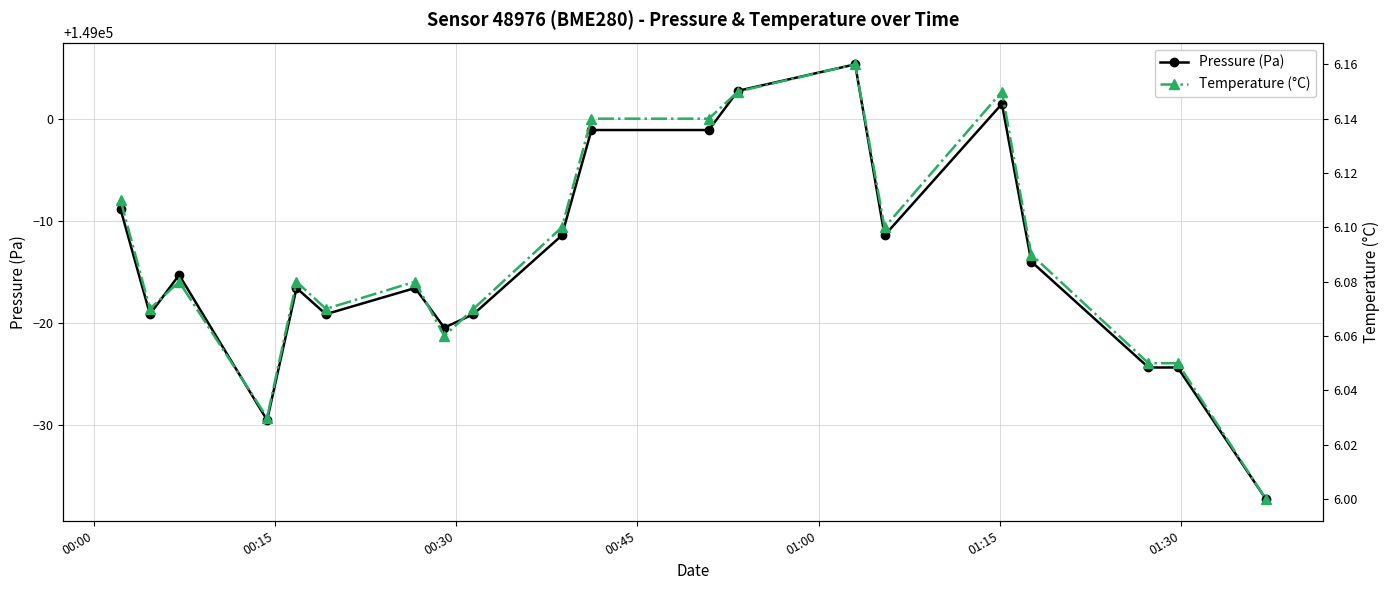

True or false: Pressure (Pa) has more than 1 points higher than both neighbors.

True